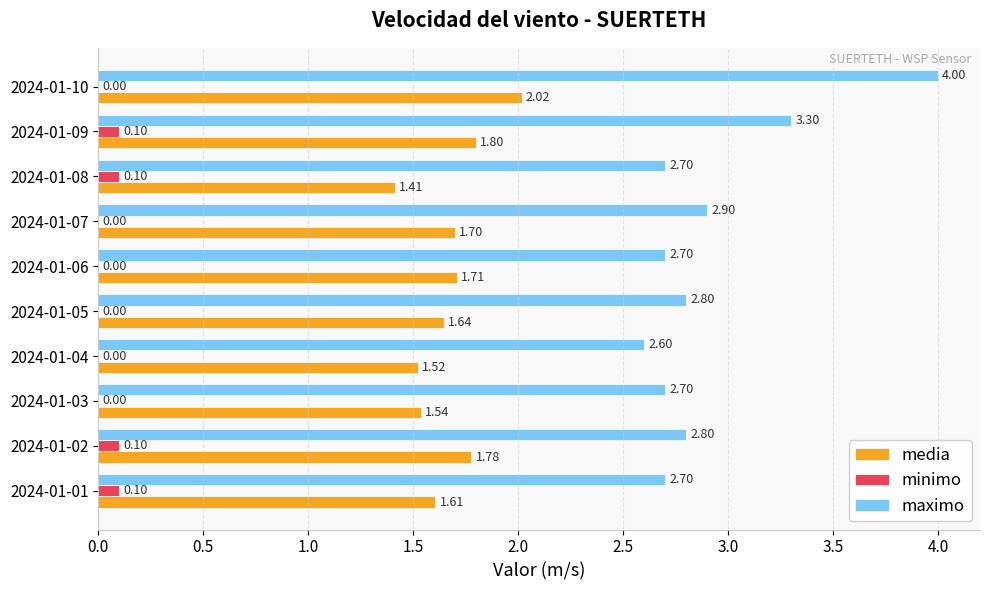

What is the total value across all series at 2024-01-04?

4.1